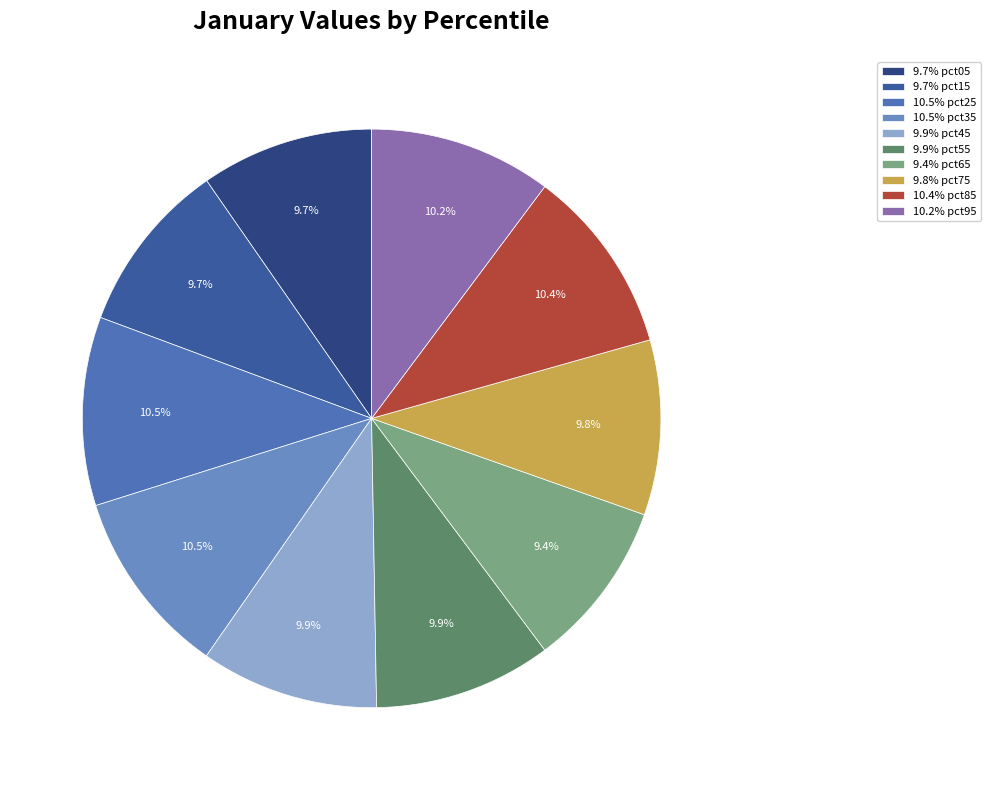

How many slices are in this pie chart?

10